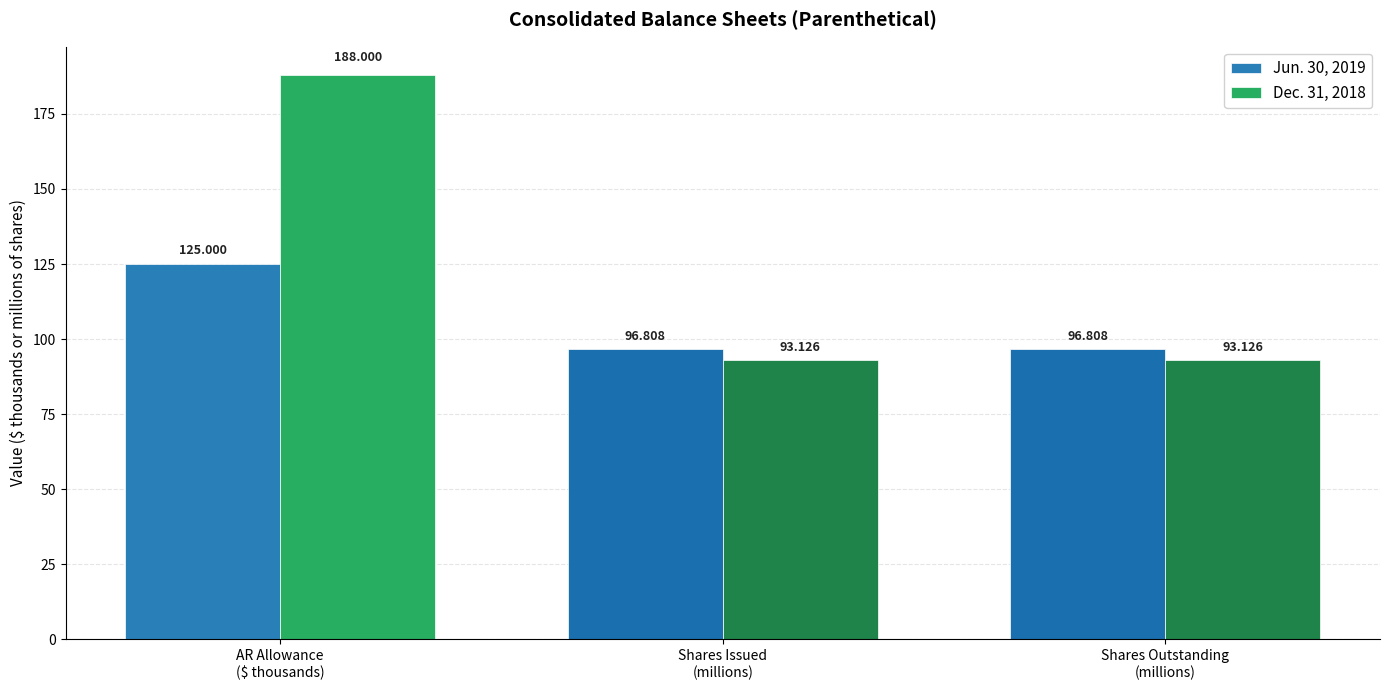

Reading right to left, extract all data points from this chart.

Jun. 30, 2019: 96.8	96.8	125.0
Dec. 31, 2018: 93.1	93.1	188.0